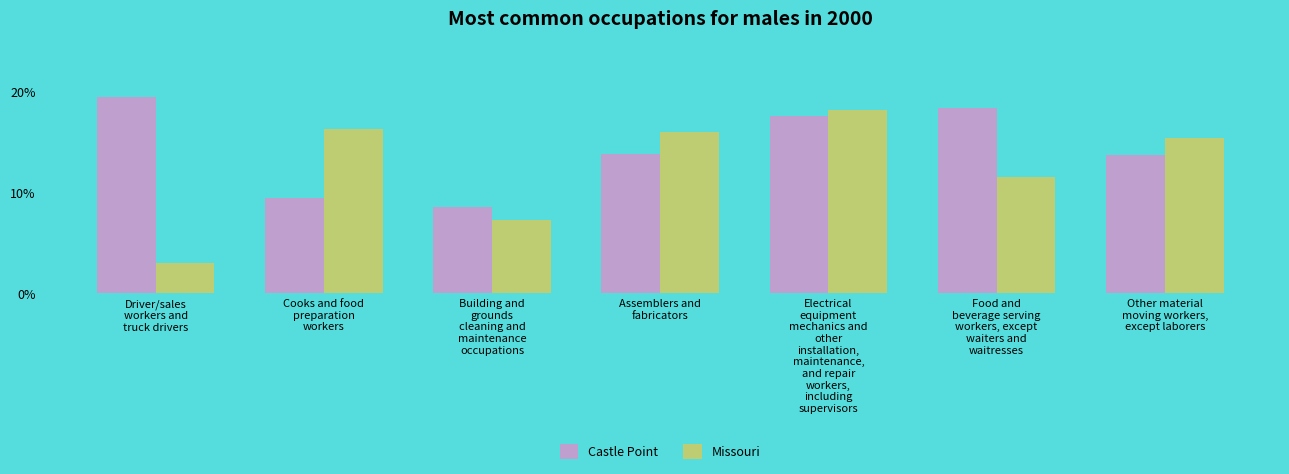

List the series in order of their overall mean, highest first.

Castle Point, Missouri